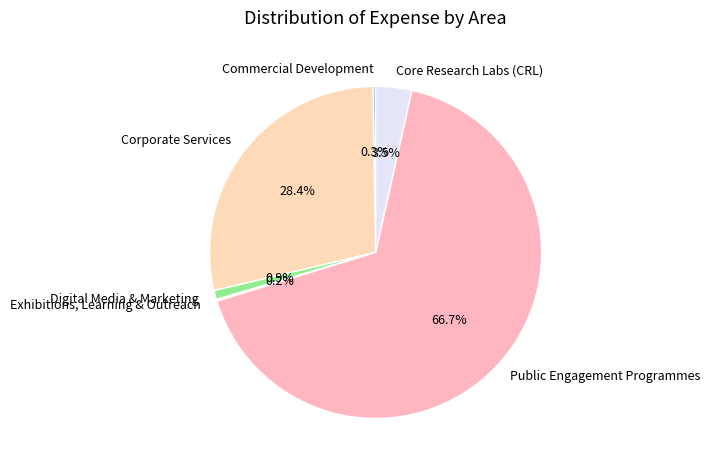

Between Corporate Services and Digital Media & Marketing, which is larger?

Corporate Services